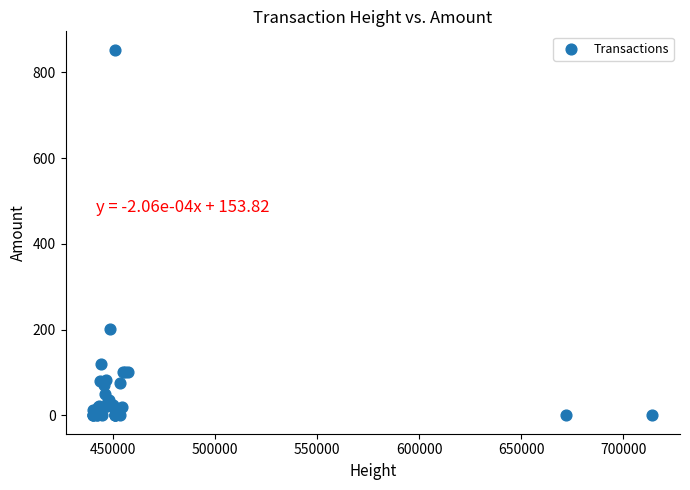

What Y value in the scatter plot is closest to 426?

200.6